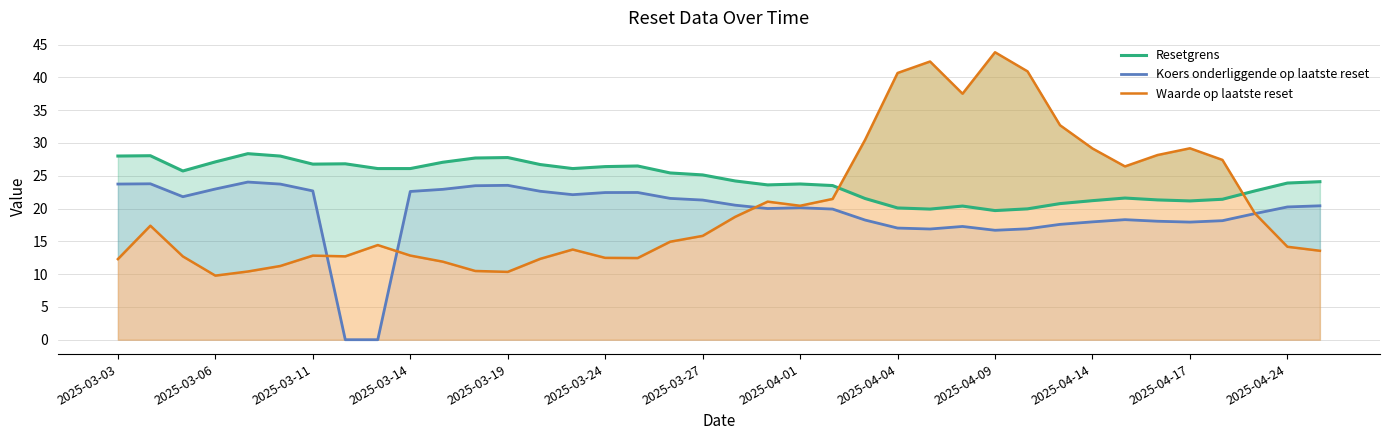

After their last crossing, which series has the higher values: Waarde op laatste reset or Koers onderliggende op laatste reset?

Koers onderliggende op laatste reset